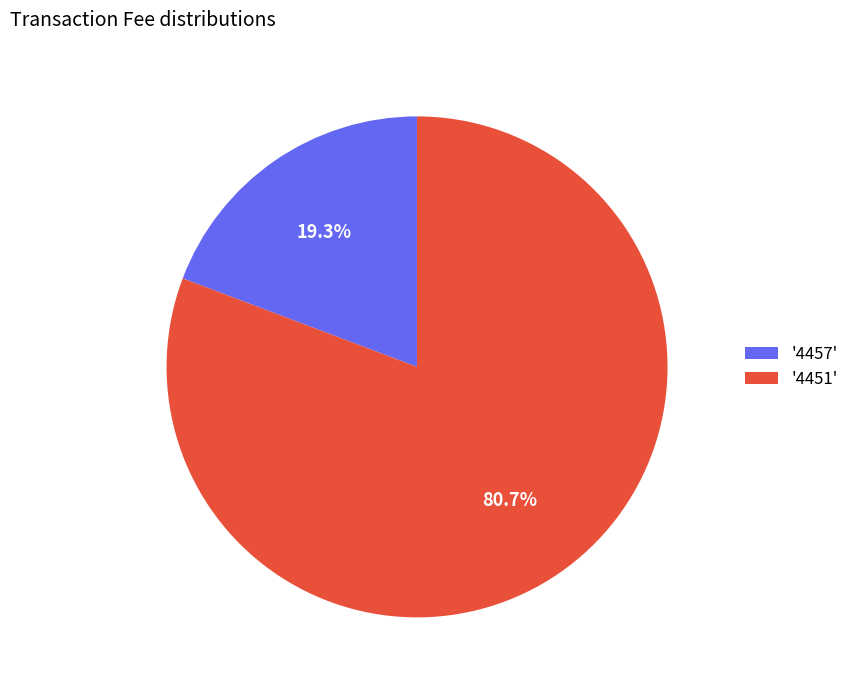

Which has a higher value, '4451' or '4457'?

'4451'